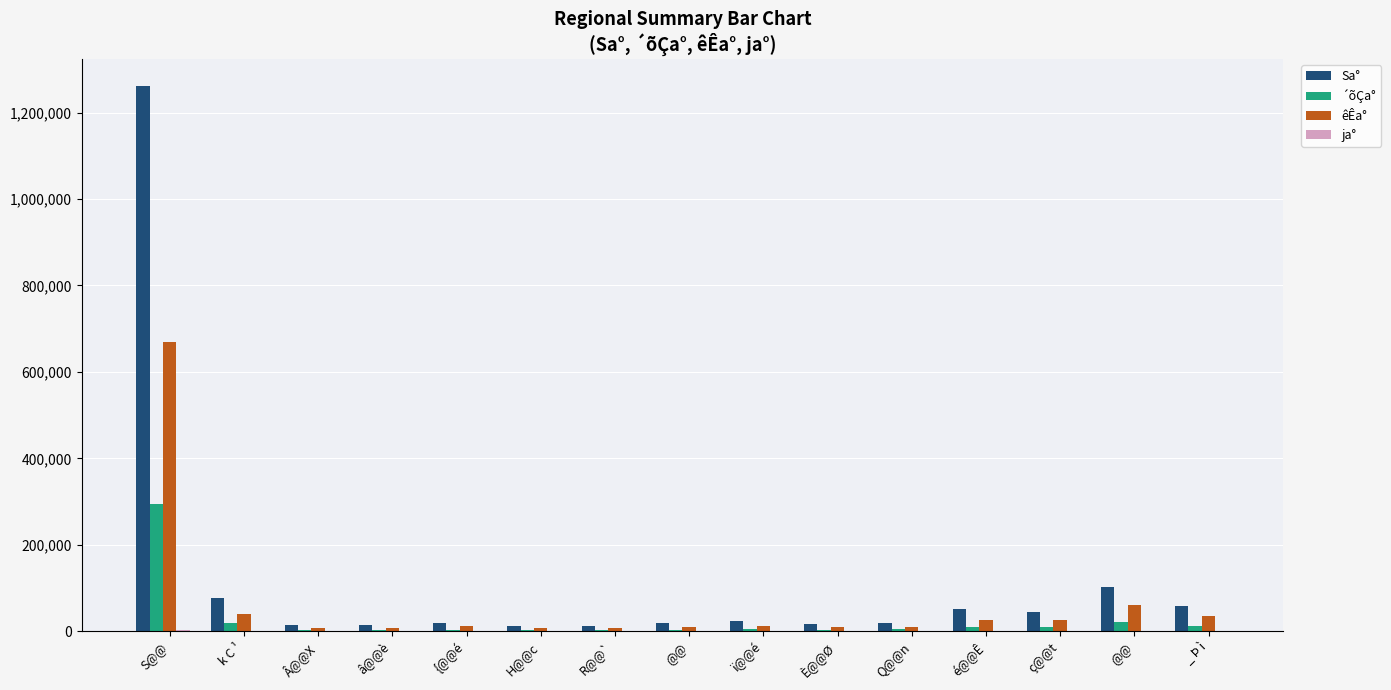

What is the difference between the Sa° values at R@@` and k C ¹?

65648